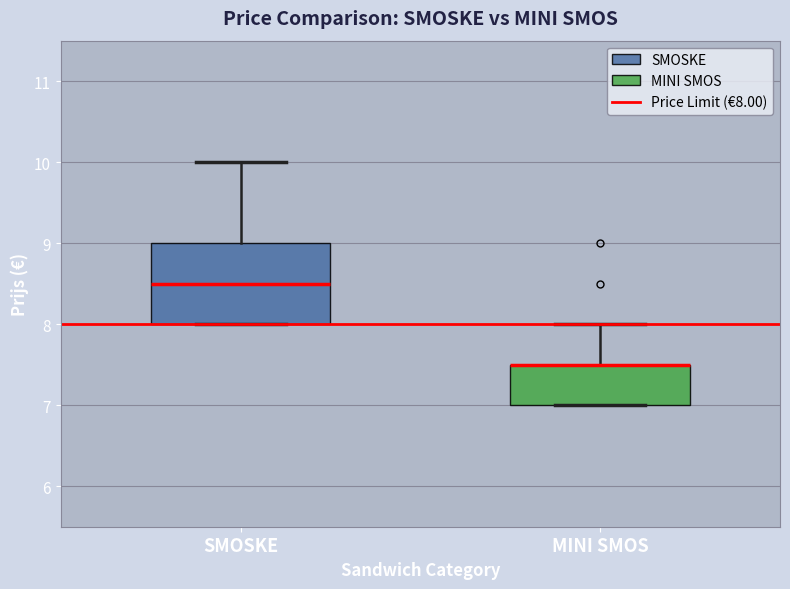

Which box is the tallest, from its lower edge to its upper edge?

SMOSKE